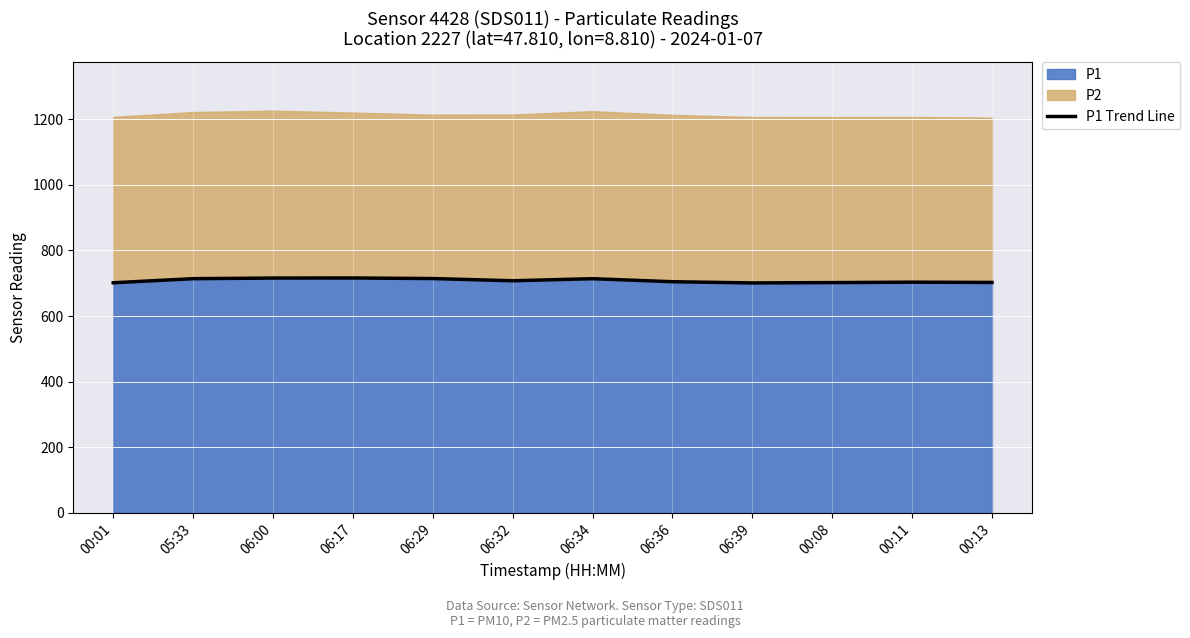

At which category does the data reach its first local valley?

06:32